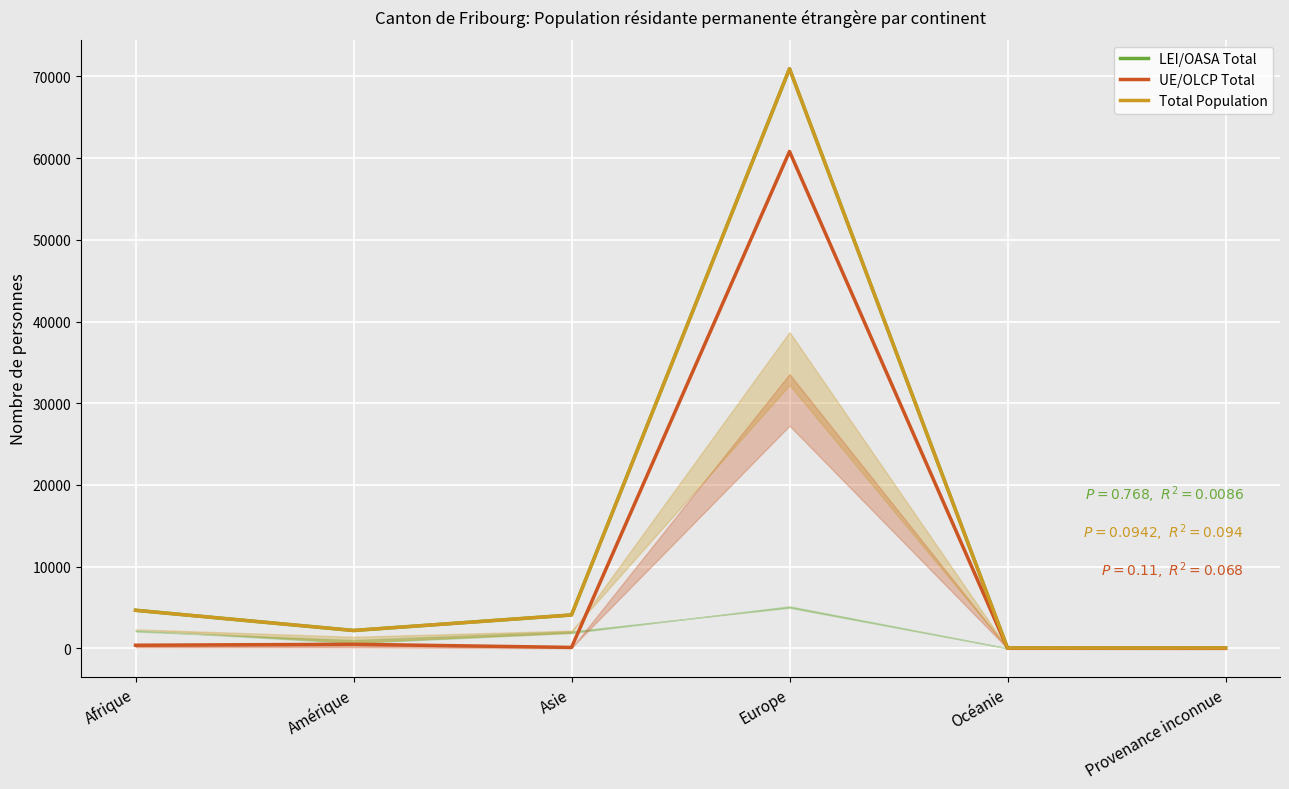

True or false: LEI/OASA Total and UE/OLCP Total intersect in this chart.

False